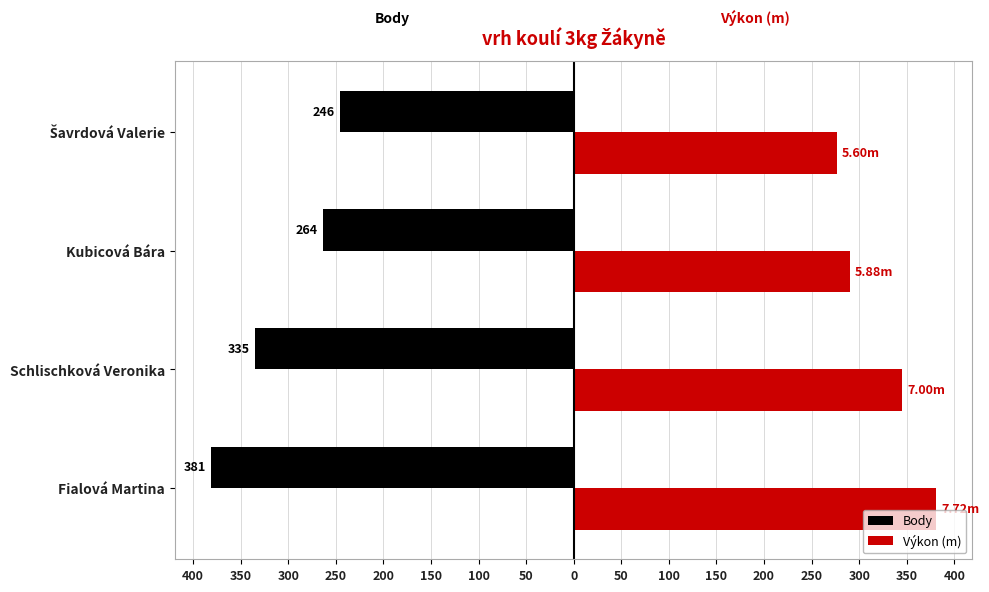

Reading left to right, extract all data points from this chart.

Body: -381.0	-335.0	-264.0	-246.0
Výkon (m): 381.0	345.5	290.2	276.4